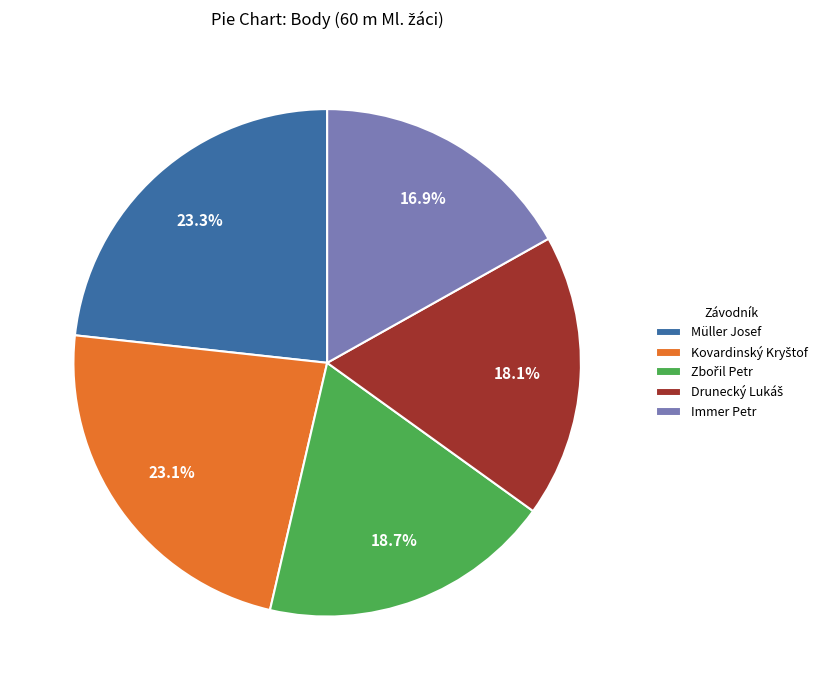

How many segments does this pie chart have?

5